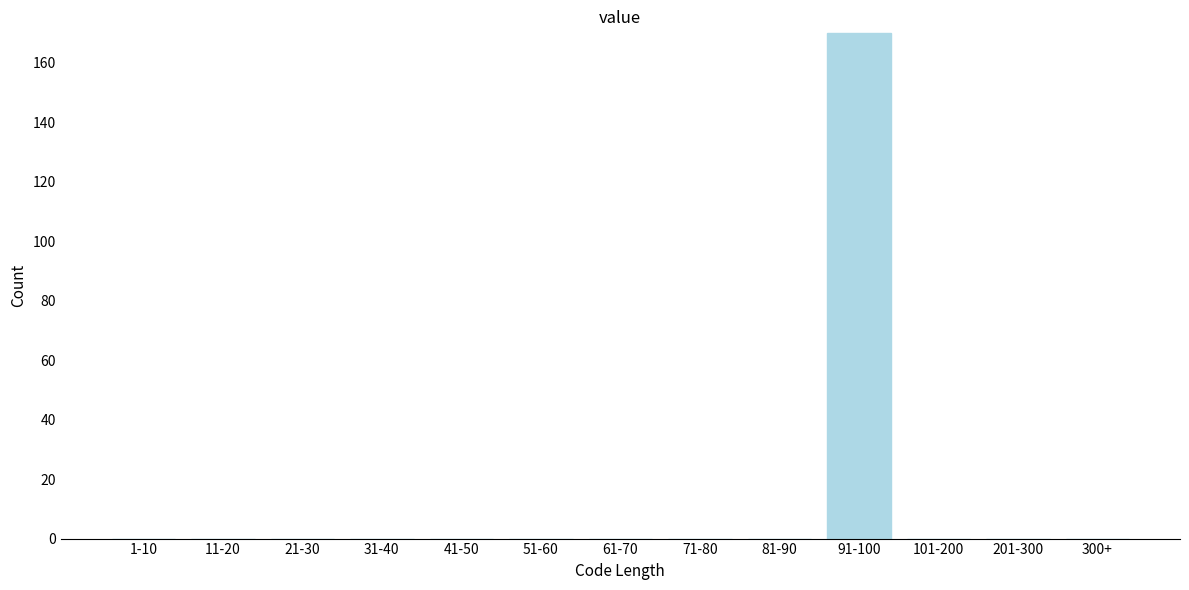

Reading left to right, extract all data points from this chart.

1-10=0	11-20=0	21-30=0	31-40=0	41-50=0	51-60=0	61-70=0	71-80=0	81-90=0	91-100=170	101-200=0	201-300=0	300+=0